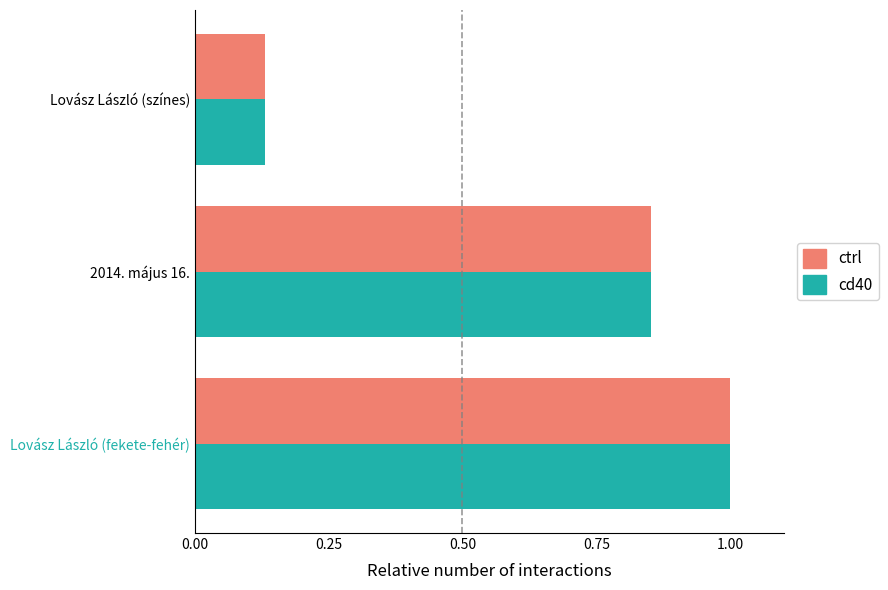

What is the sum of the ctrl values at Lovász László (színes) and 2014. május 16.?

1.0